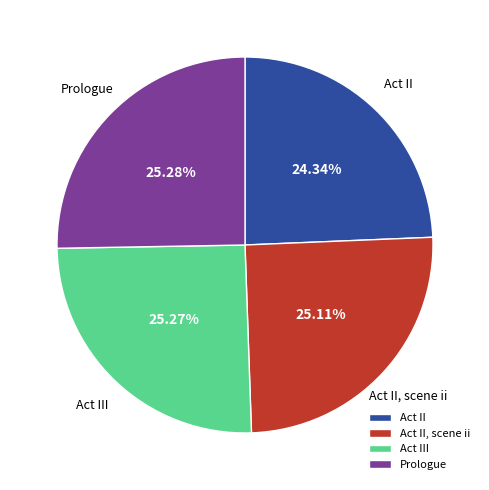

Does Prologue represent more than half of the total?

No